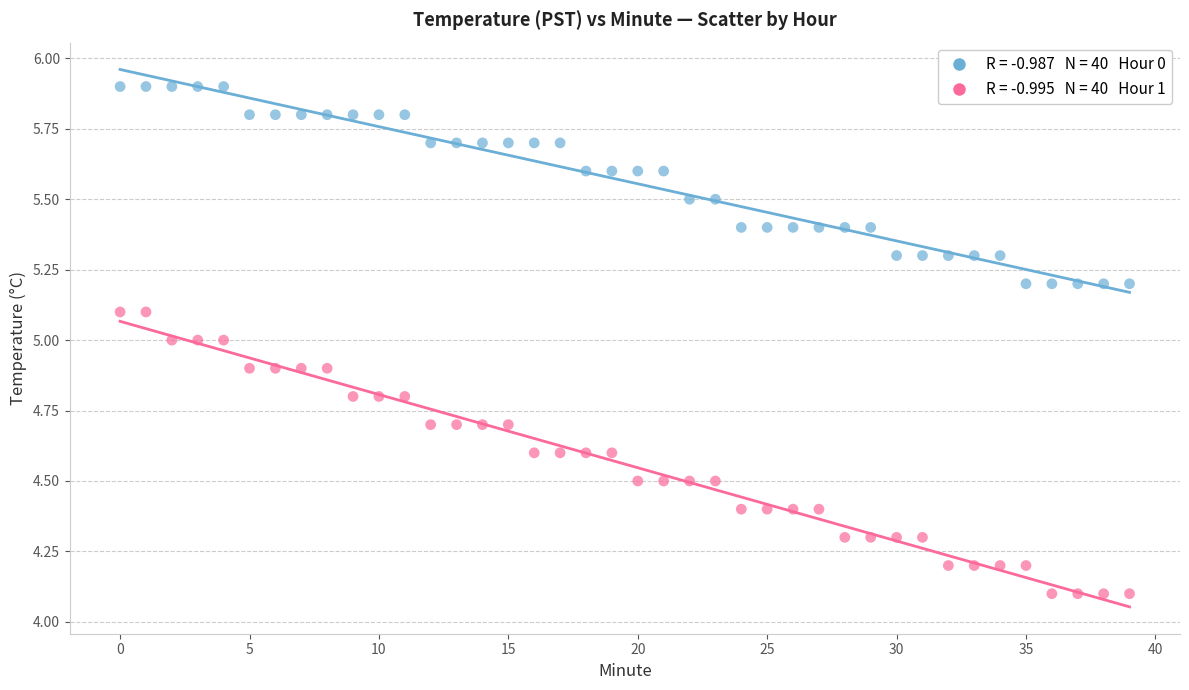

Across all data points, what is the range of Y values (max minus min)?

1.8